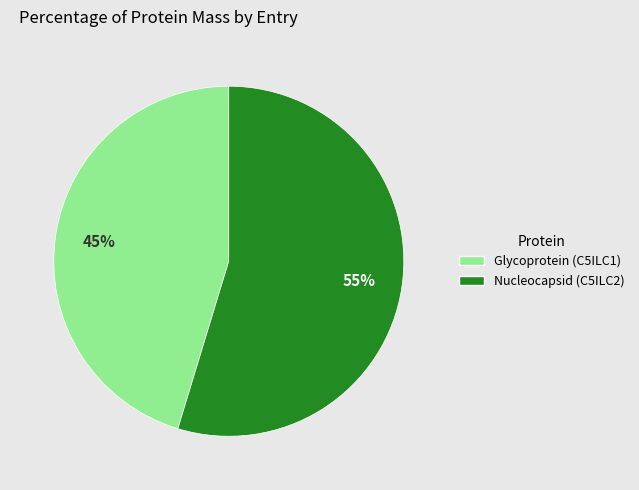

Rank the categories by value from highest to lowest.

Nucleocapsid (C5ILC2), Glycoprotein (C5ILC1)